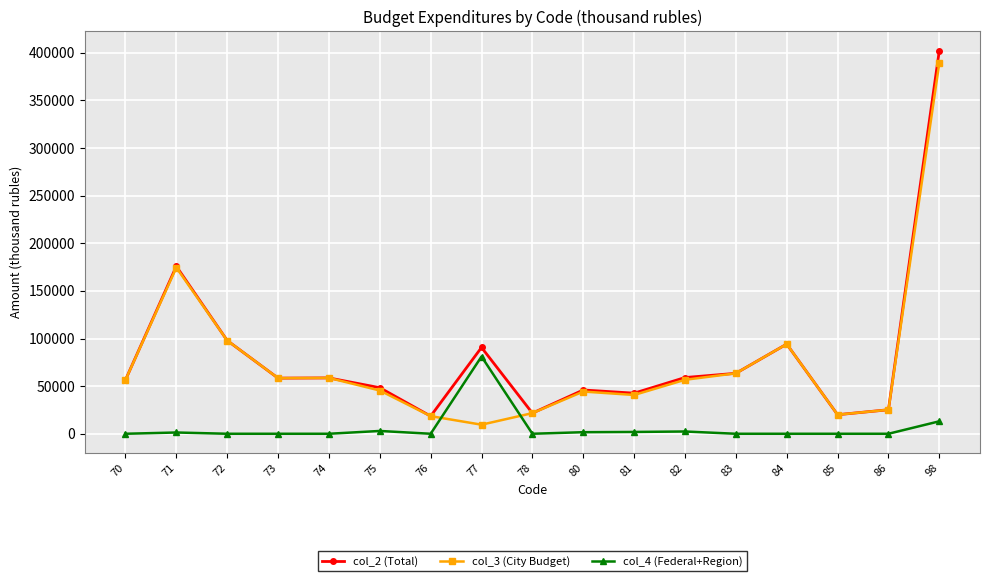

Which series changed the most between 77 and 85?

col_4 (Federal+Region)